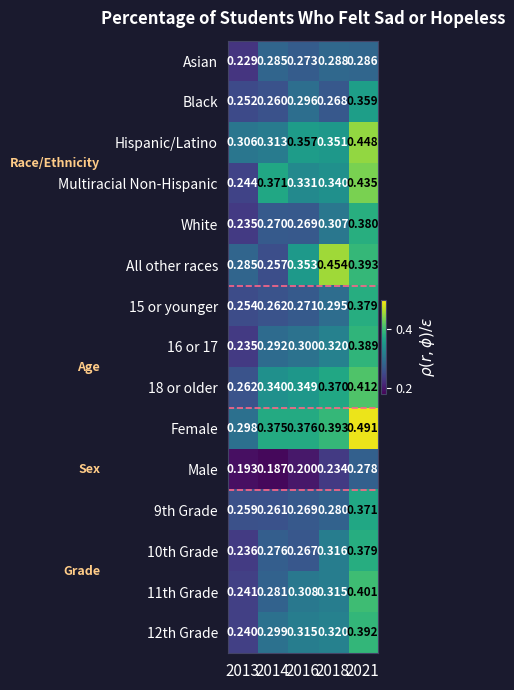

Which series changed the most between 2016 and 2021?

Female